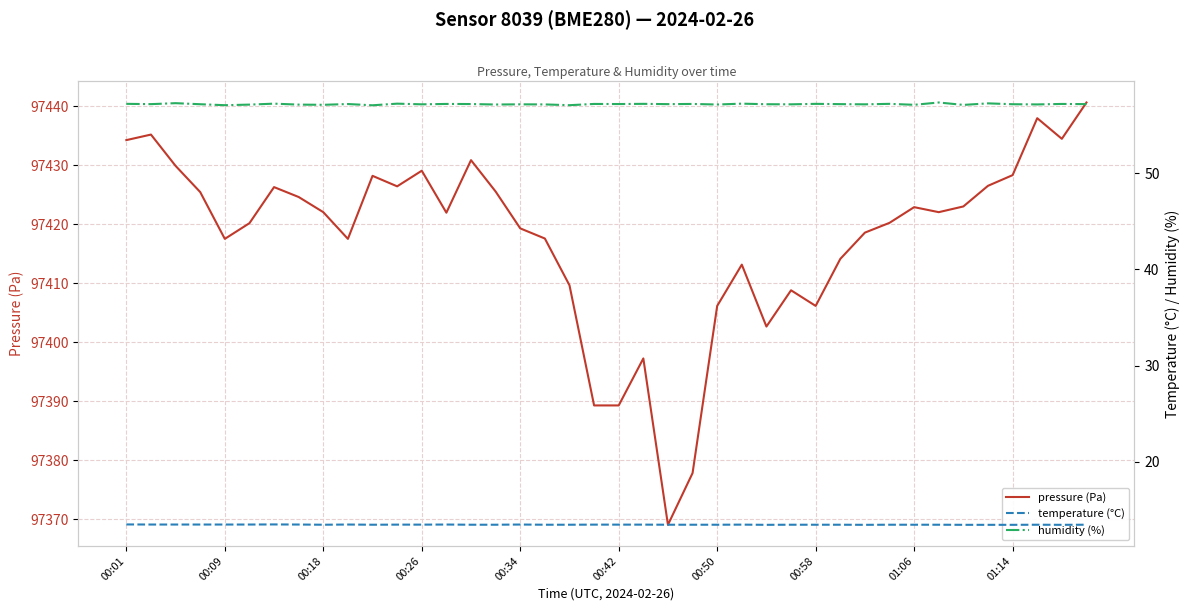

What is the maximum value for pressure (Pa)?

97440.7